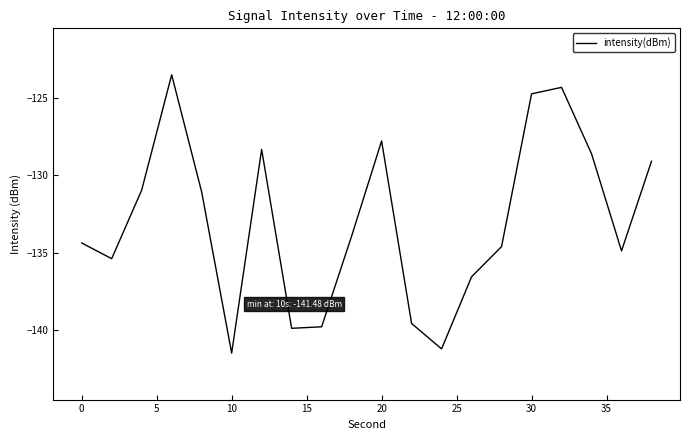

What is the maximum value shown in the chart?

-123.5